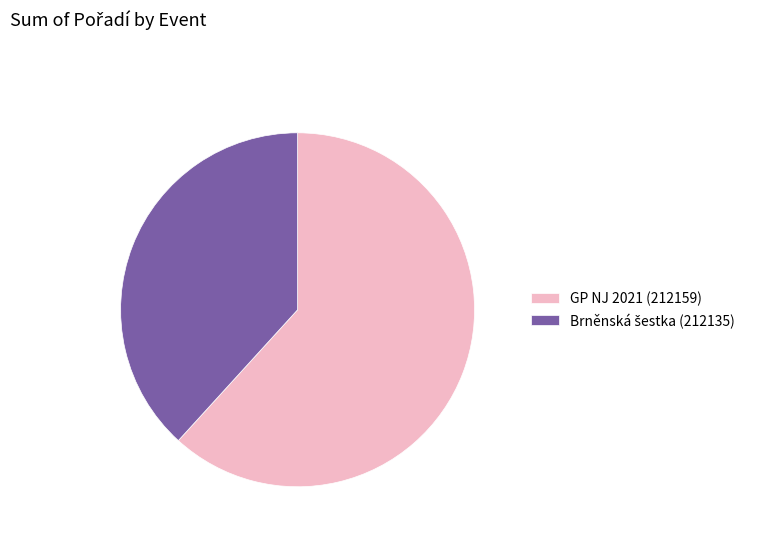

What is the largest slice in the pie chart?

GP NJ 2021 (212159)